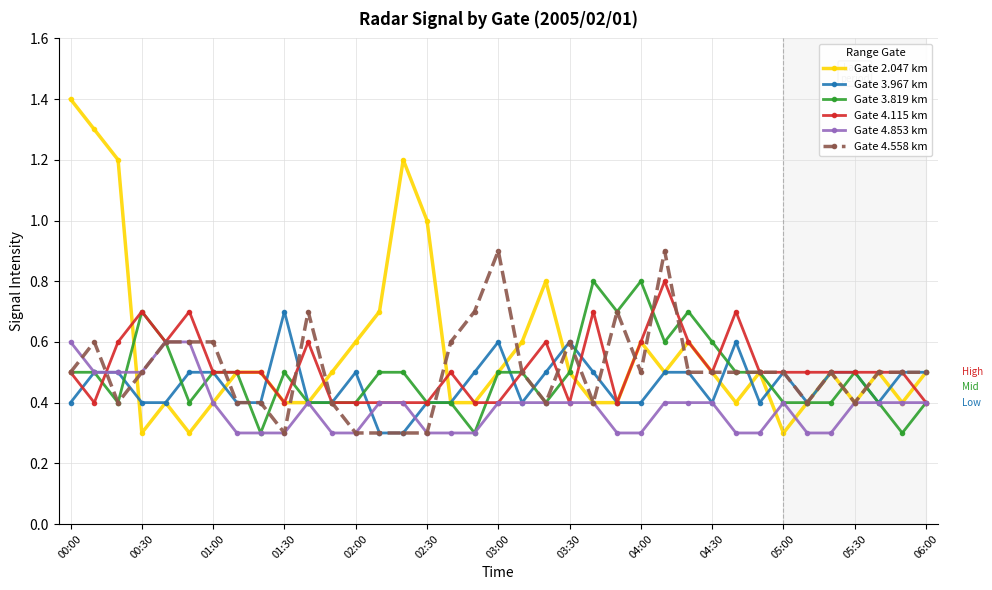

What is the lowest value of the Gate 4.853 km series?

0.3